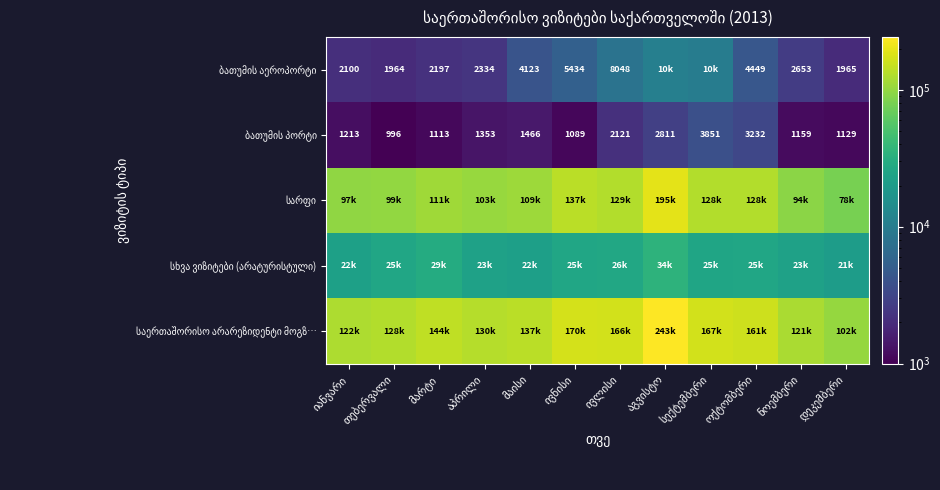

At how many categories does at least one series exceed 217040?

1